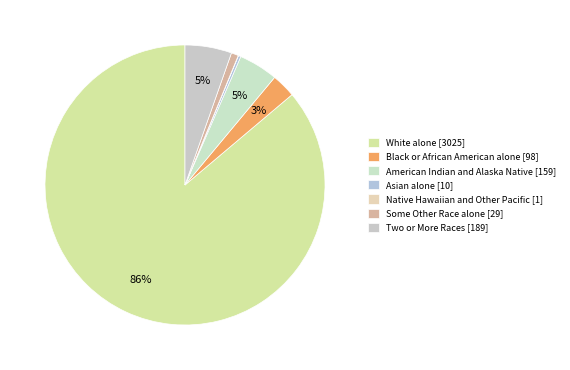

Count the number of slices in the pie.

7